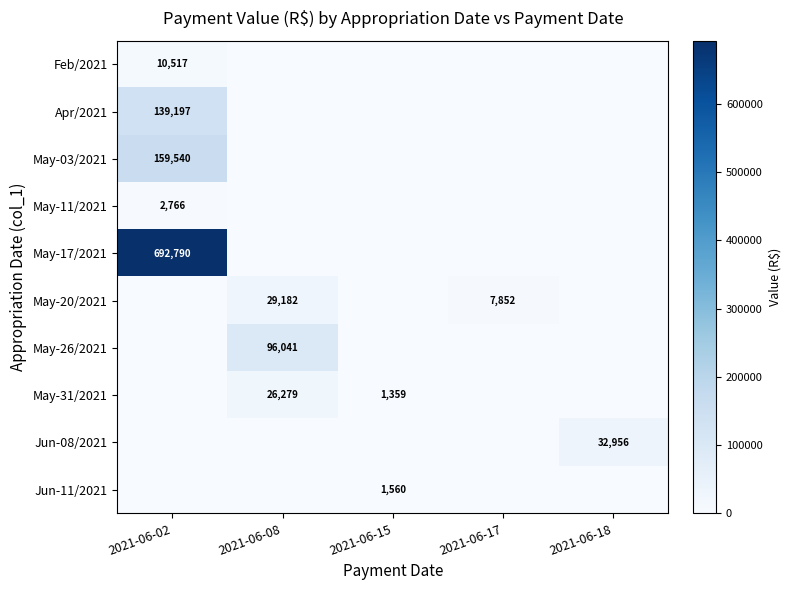

The May-11/2021 series shows 1152 at 2021-06-02. True or false?

False